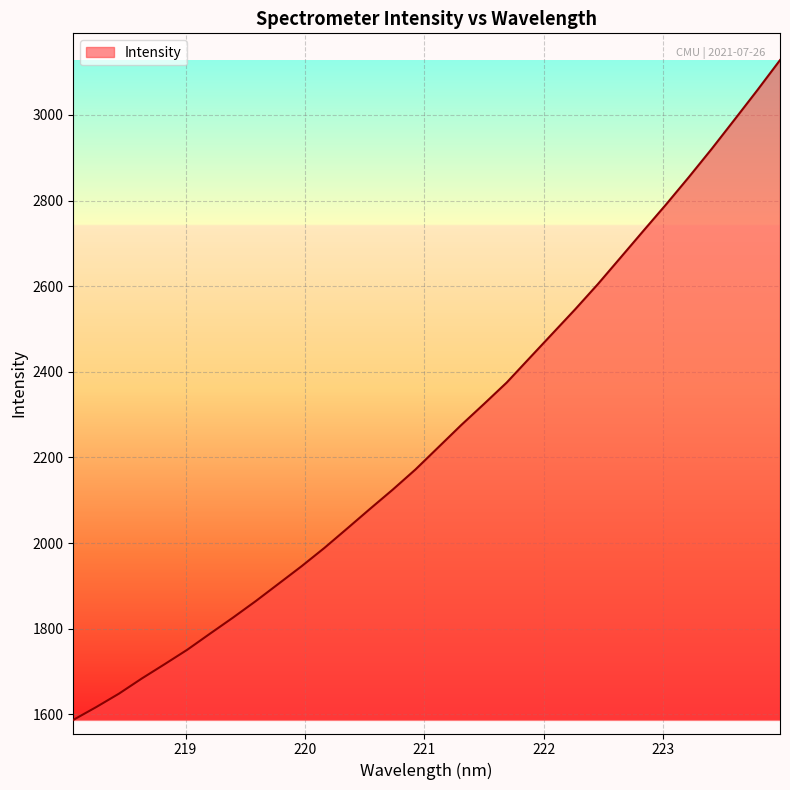

Reading left to right, what are all the values shown in this chart?

1587.0	1616.8	1648.3	1683.6	1717.1	1751.1	1788.8	1826.0	1864.6	1905.1	1945.7	1988.4	2033.8	2079.7	2124.7	2171.9	2223.6	2275.3	2324.7	2374.8	2431.9	2488.8	2545.6	2604.7	2666.9	2729.2	2791.1	2855.0	2920.7	2988.8	3057.5	3128.0